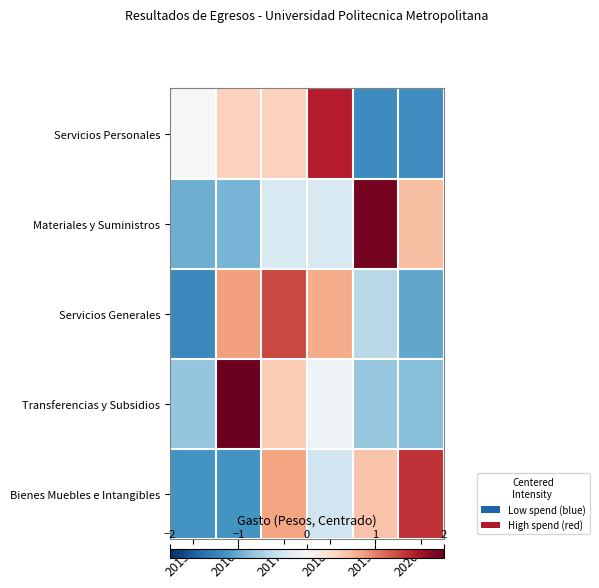

At how many categories does at least one series exceed 1?

5